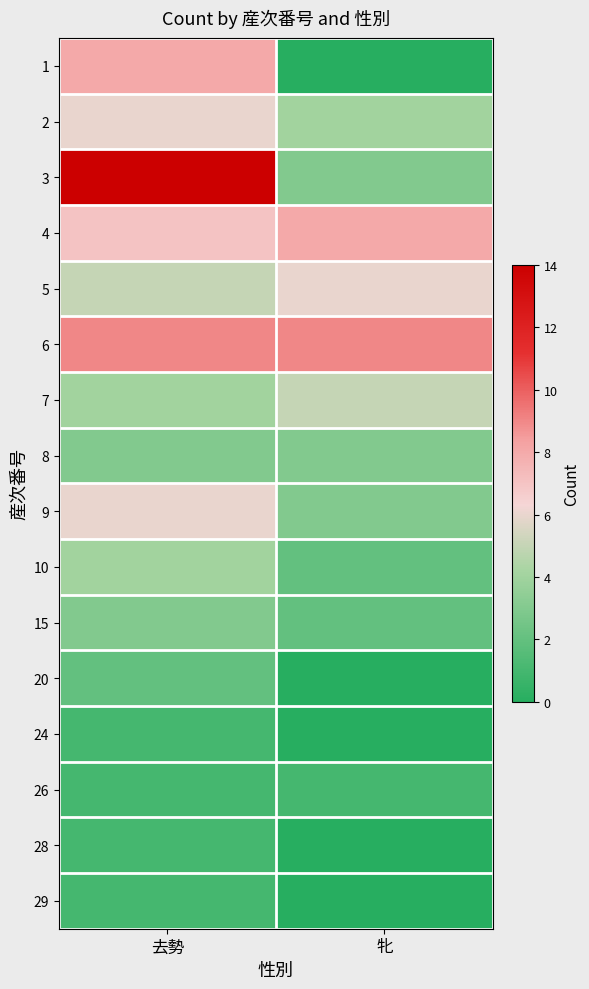

Reading left to right, what are all the values shown in this chart?

1: 去勢=8	牝=0
2: 去勢=6	牝=4
3: 去勢=14	牝=3
4: 去勢=7	牝=8
5: 去勢=5	牝=6
6: 去勢=9	牝=9
7: 去勢=4	牝=5
8: 去勢=3	牝=3
9: 去勢=6	牝=3
10: 去勢=4	牝=2
15: 去勢=3	牝=2
20: 去勢=2	牝=0
24: 去勢=1	牝=0
26: 去勢=1	牝=1
28: 去勢=1	牝=0
29: 去勢=1	牝=0